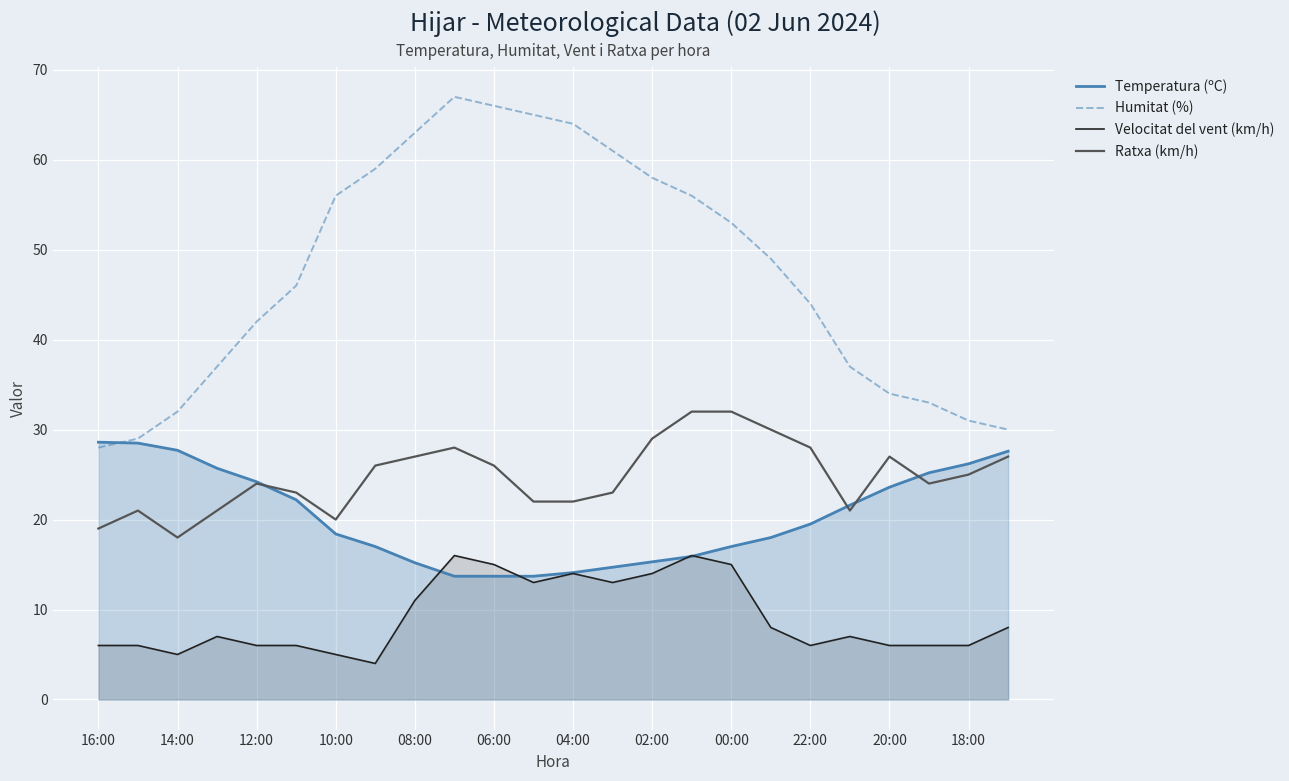

What is the difference between the highest and lowest values at 20:00?

28.0